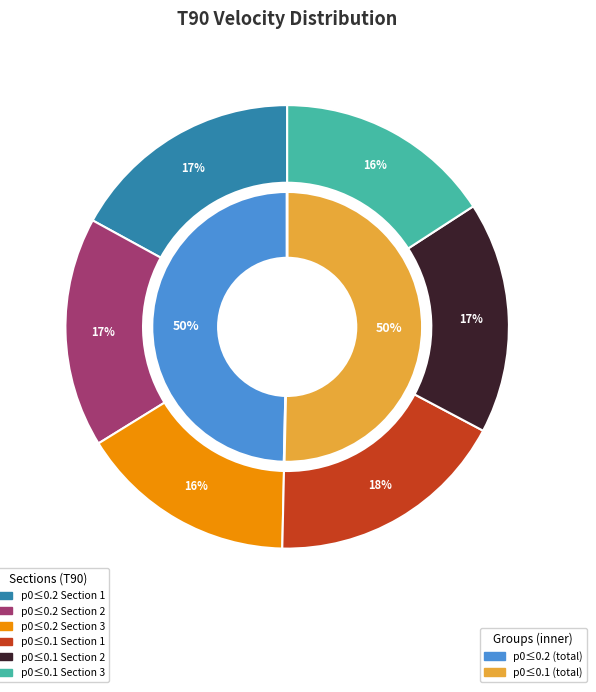

What is the change in value from p0≤0.2 Section 1 to p0≤0.1 Section 1?

+0.8